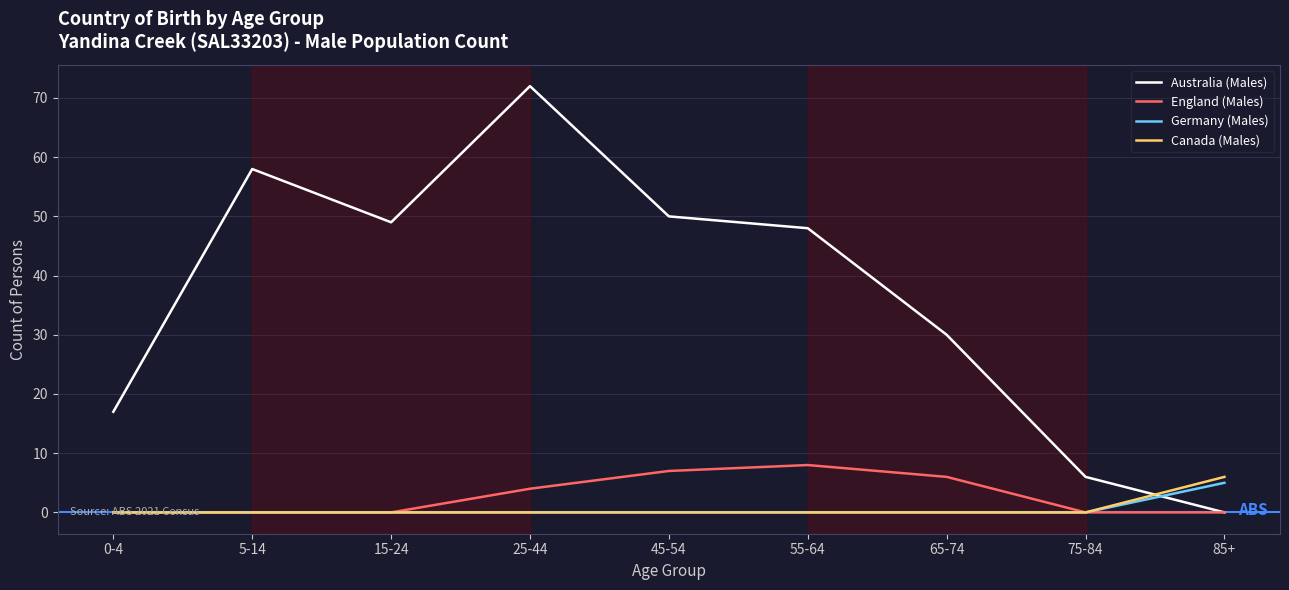

True or false: Australia (Males) has more than 0 interior local peaks.

True